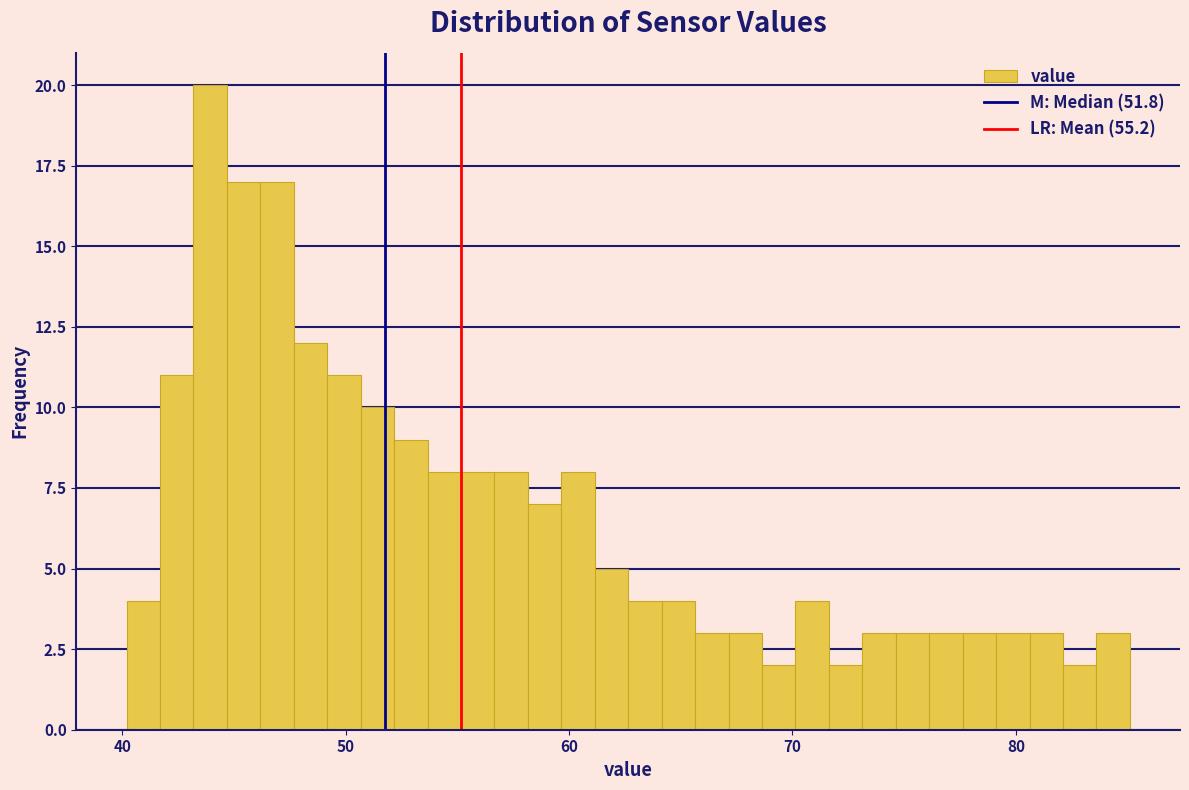

Read against the x-axis, roughly where is the centre of the tallest bar?

44